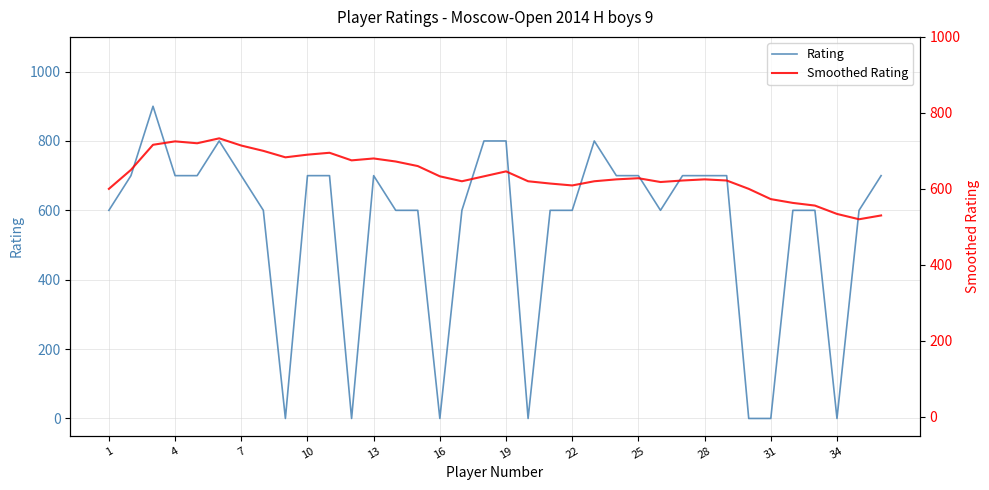

True or false: Rating has a value of 448 at 28.

False